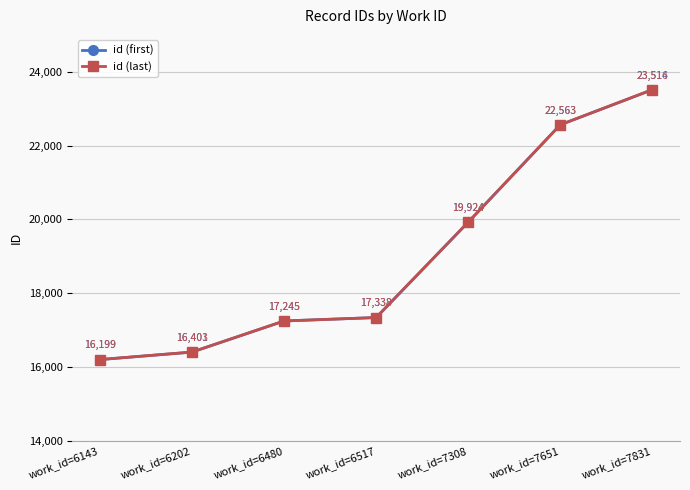

List the series in order of their peak value, highest first.

id (last), id (first)